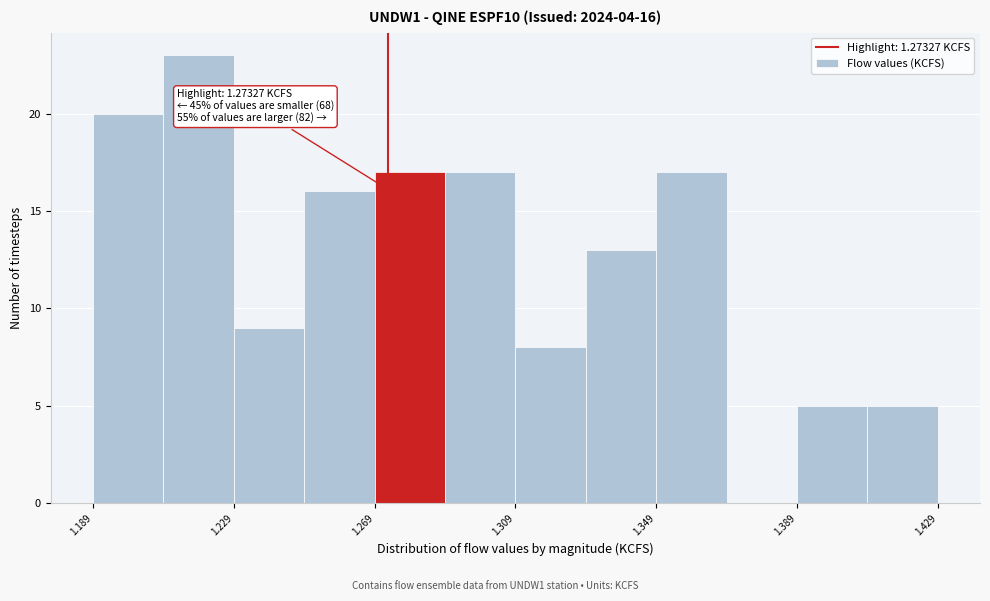

Which range on the x-axis has the tallest bar?

1.21 to 1.23